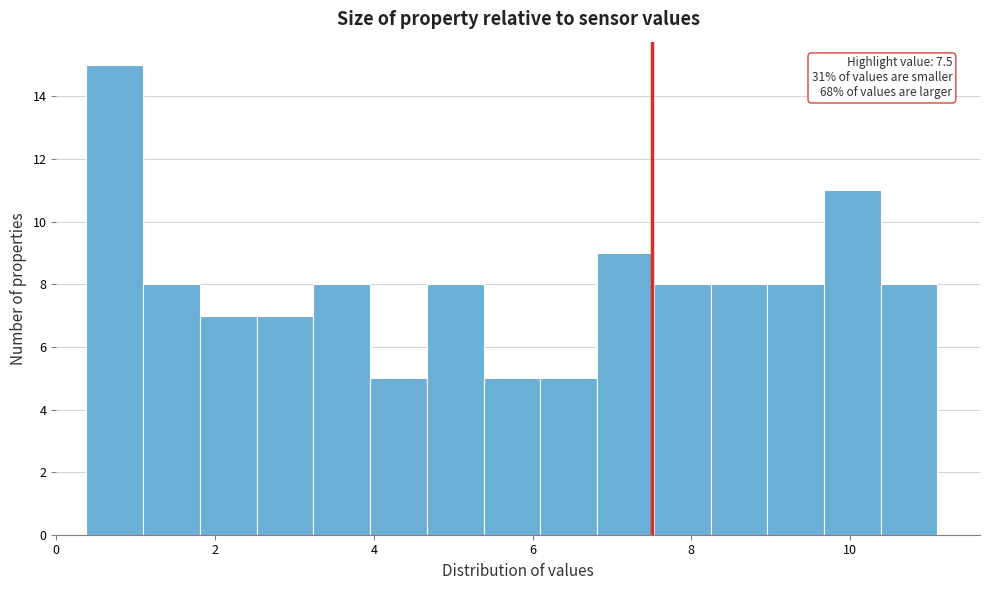

Read against the x-axis, roughly where is the centre of the tallest bar?

0.8